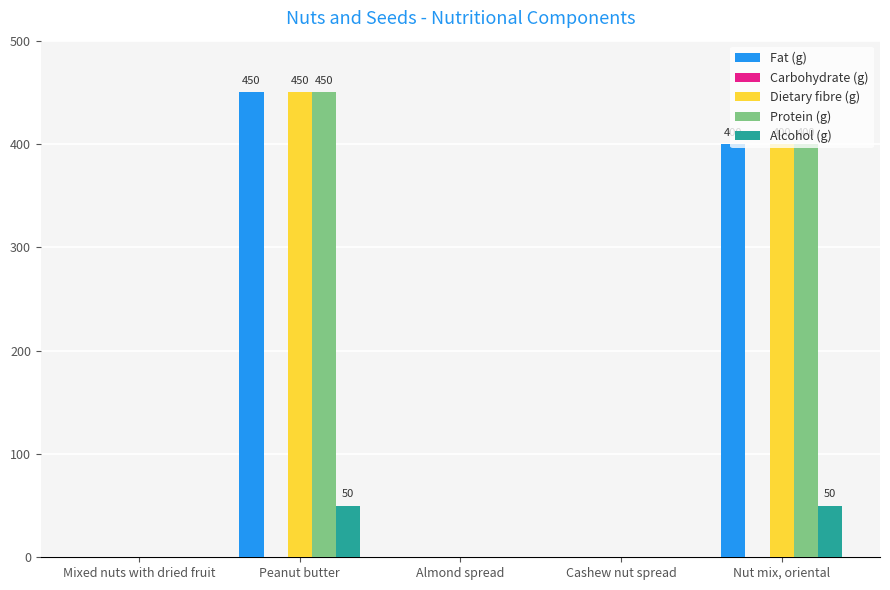

At which category does the chart reach its peak across all series?

Peanut butter